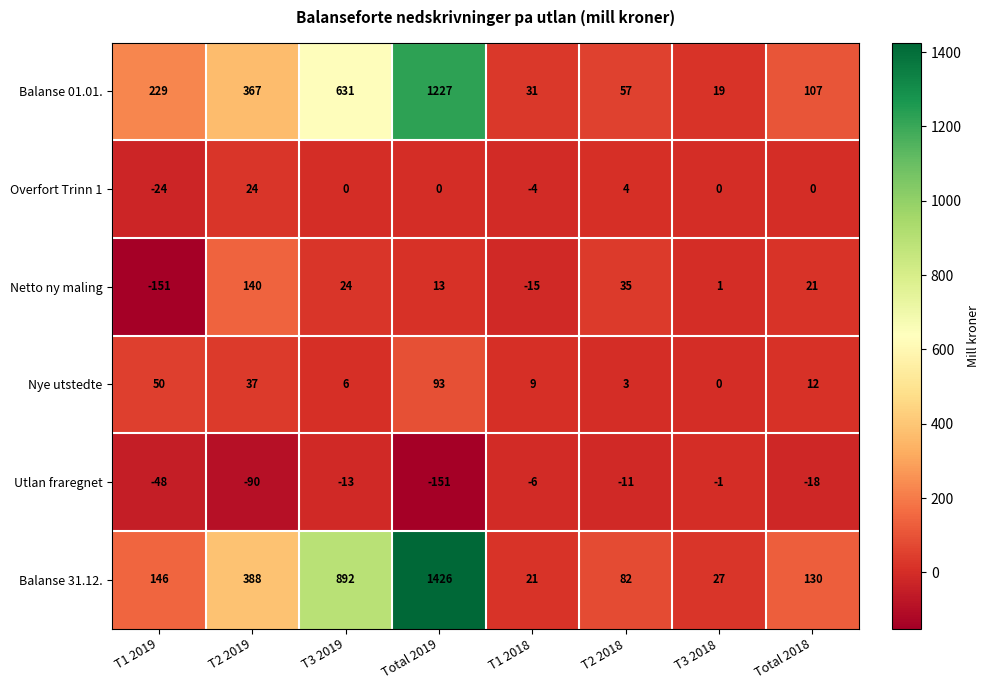

True or false: Nye utstedte has a value of 32 at T3 2018.

False